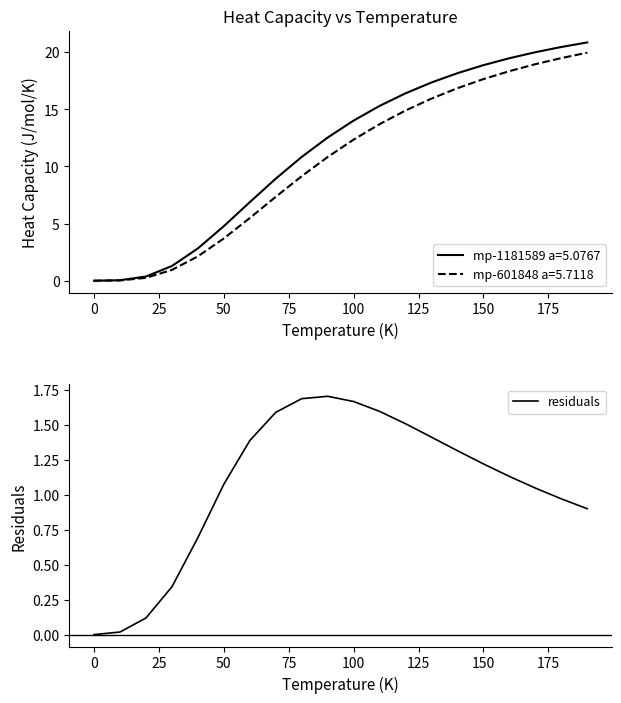

At which label does residuals first exceed 1?

50